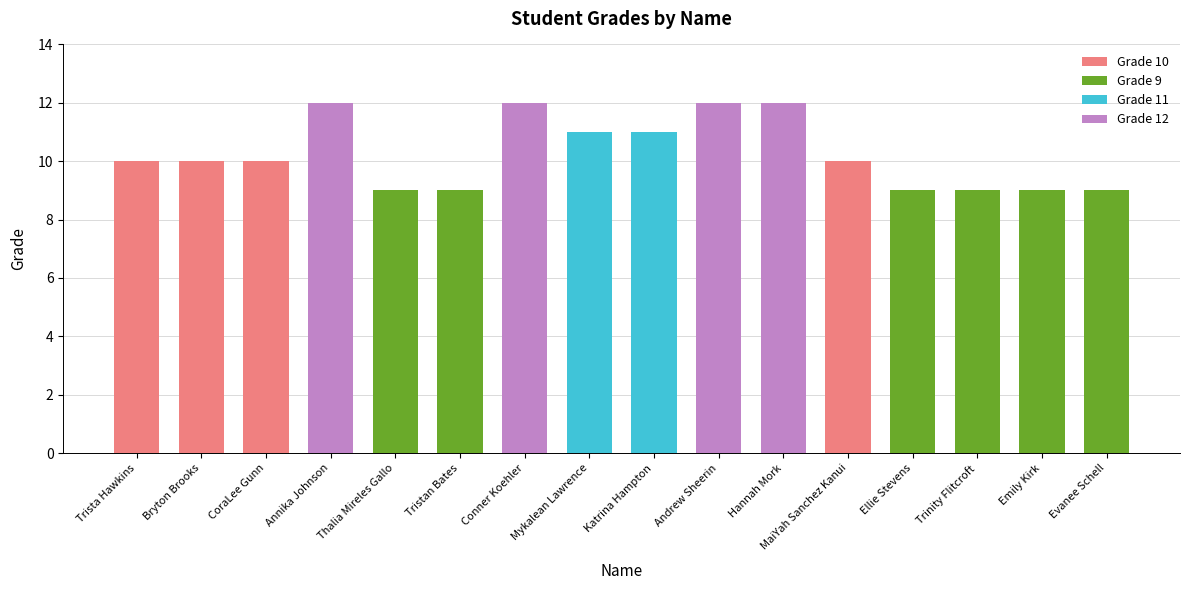

At which label does the data first exceed 10?

Annika Johnson